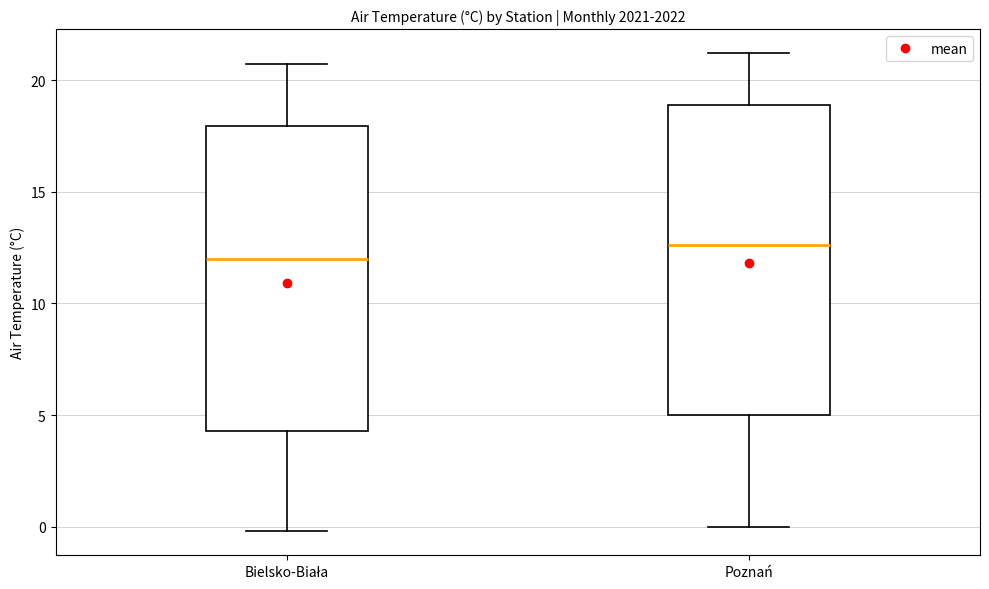

Reading left to right, read every box against the y-axis: the position of its median line, the range the box covers, and the ends of its whiskers. The values are not printed on the chart, so give them approximately, as read against the axis.

Bielsko-Biała: median 12.0, box 4.5 to 18.0, whiskers 0.0 to 20.5
Poznań: median 12.5, box 5.0 to 19.0, whiskers 0.0 to 21.0